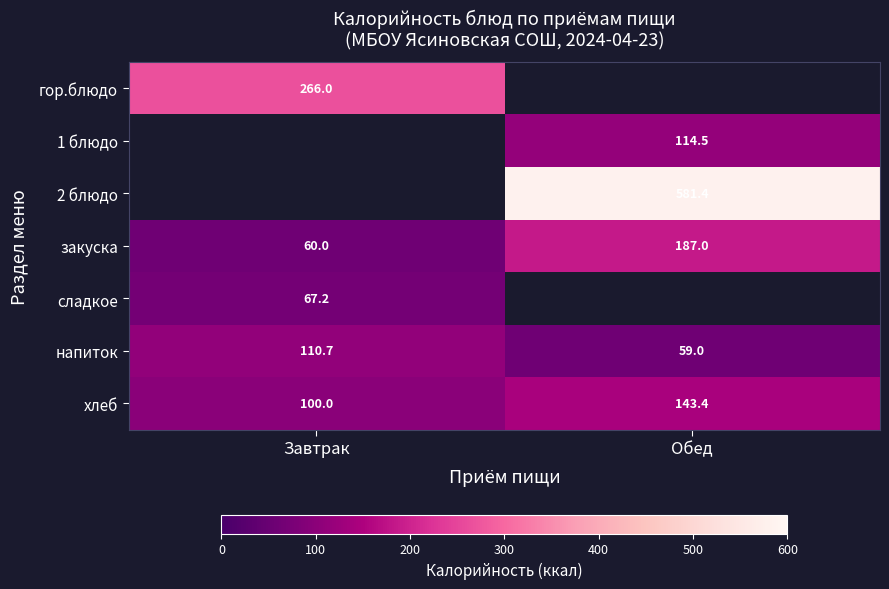

What is the difference between the напиток values at Завтрак and Обед?

51.7